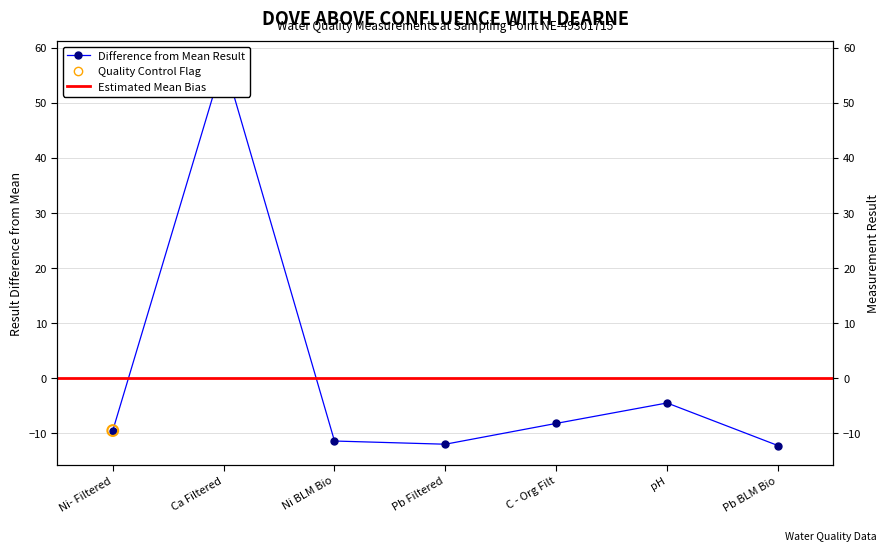

What is the change in value from Ca Filtered to C - Org Filt?

-65.9